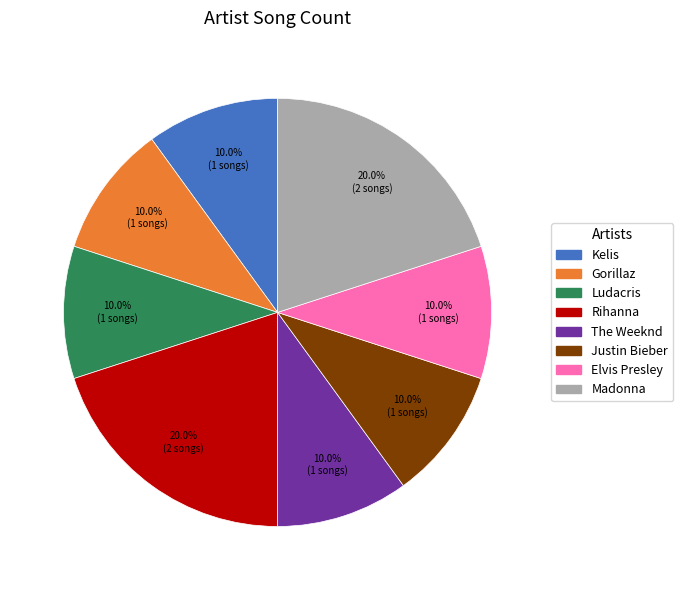

To the nearest percent, what portion does Madonna represent?

20%